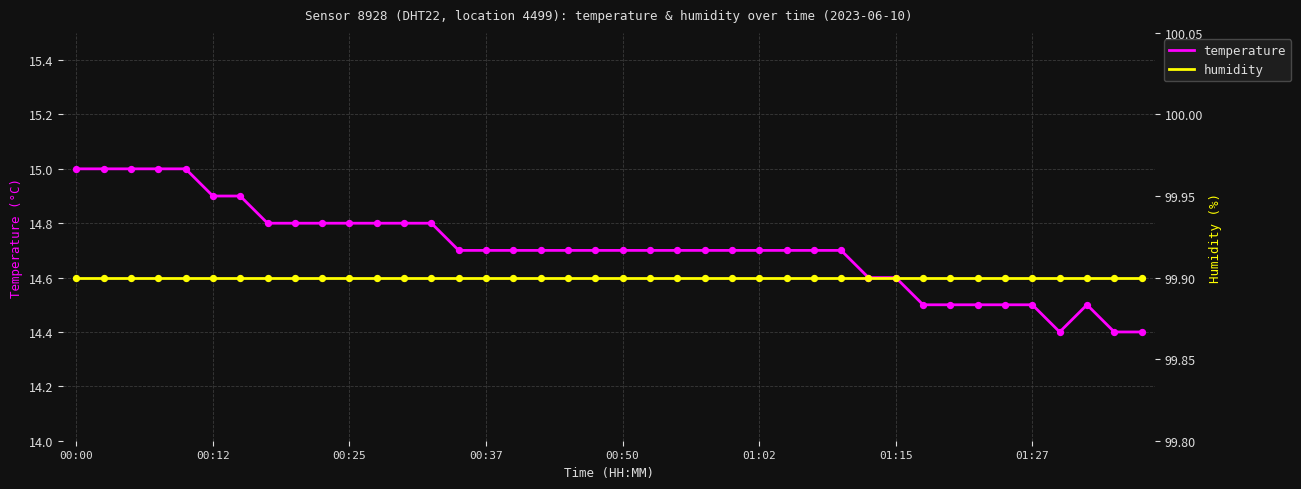

What are all the series names shown in the legend?

temperature, humidity